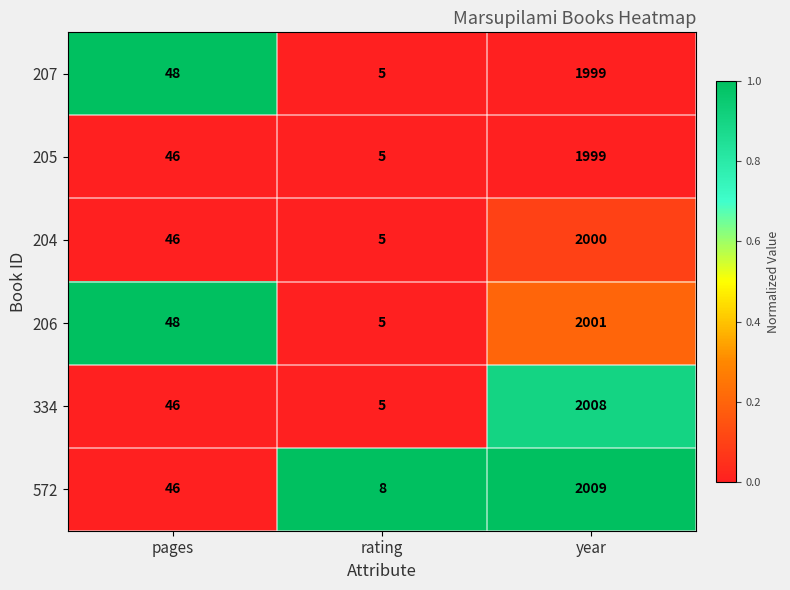

Read the 206 value at year, to the nearest 100.

2000